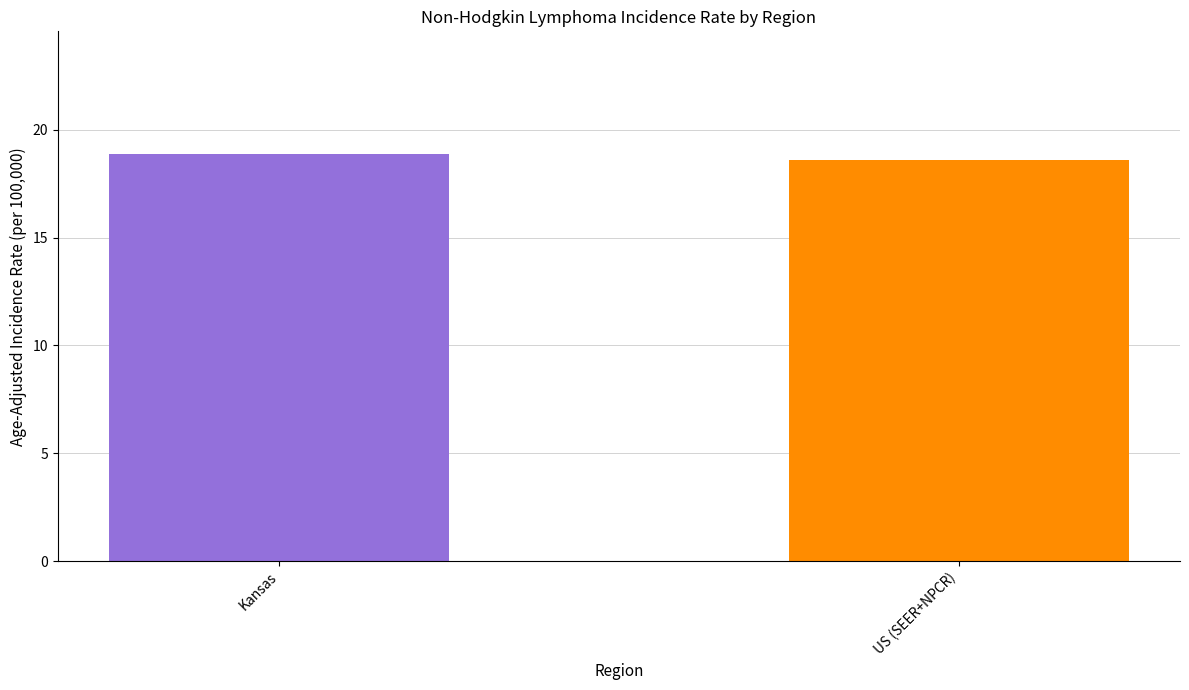

What is the ratio of the value at US (SEER+NPCR) to the value at Kansas?

1.0